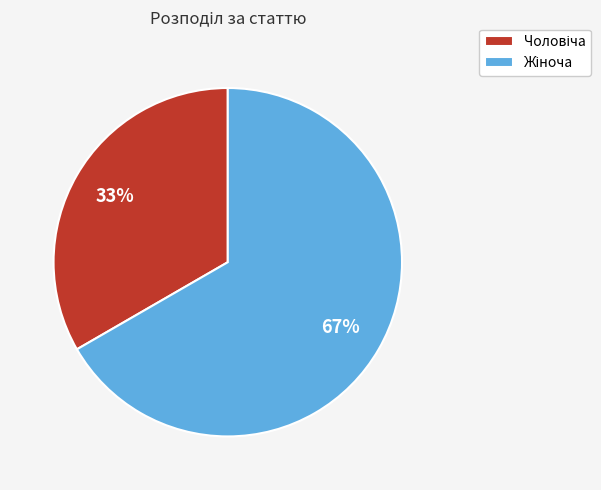

Does any single category account for the majority?

Yes